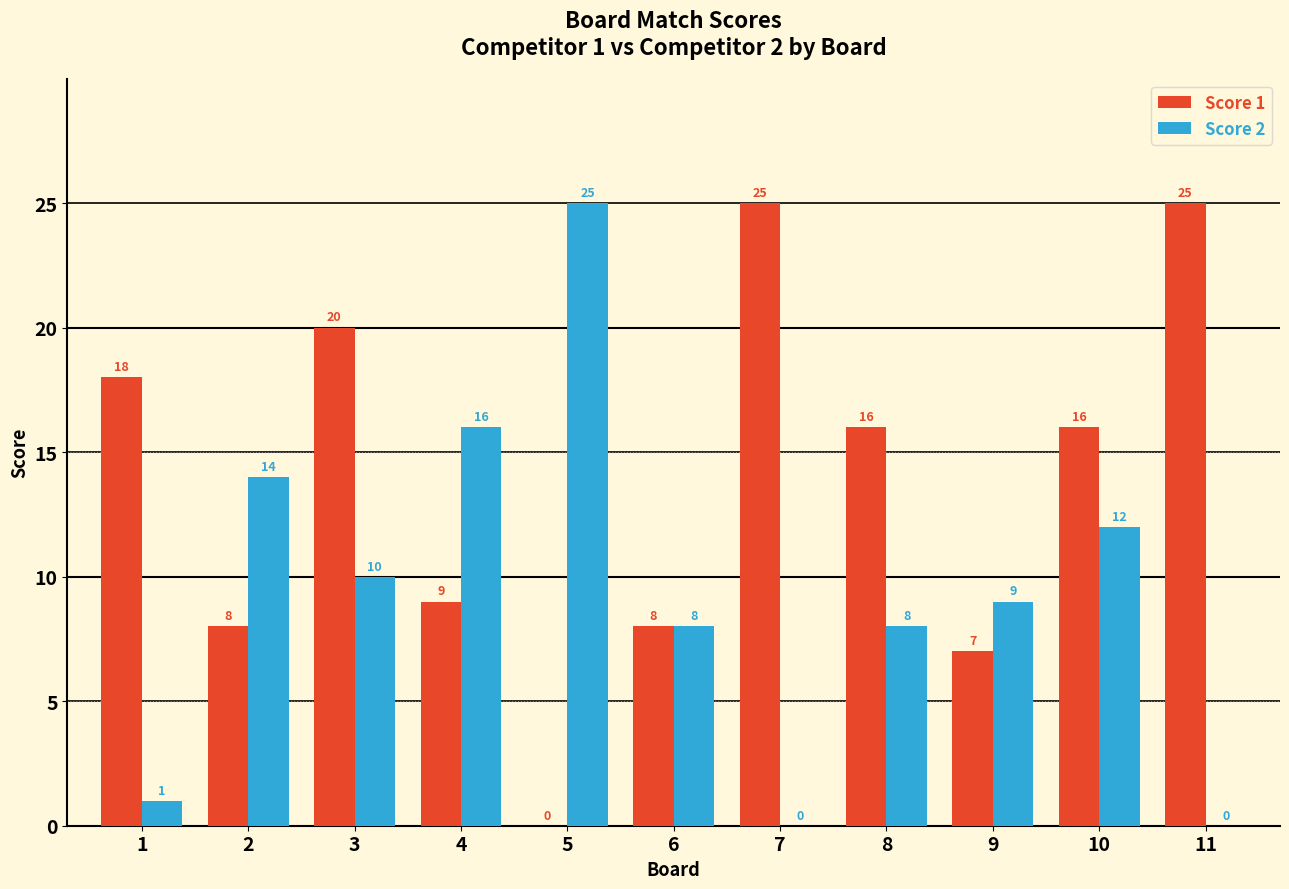

What is the total value across all series at 5?

25